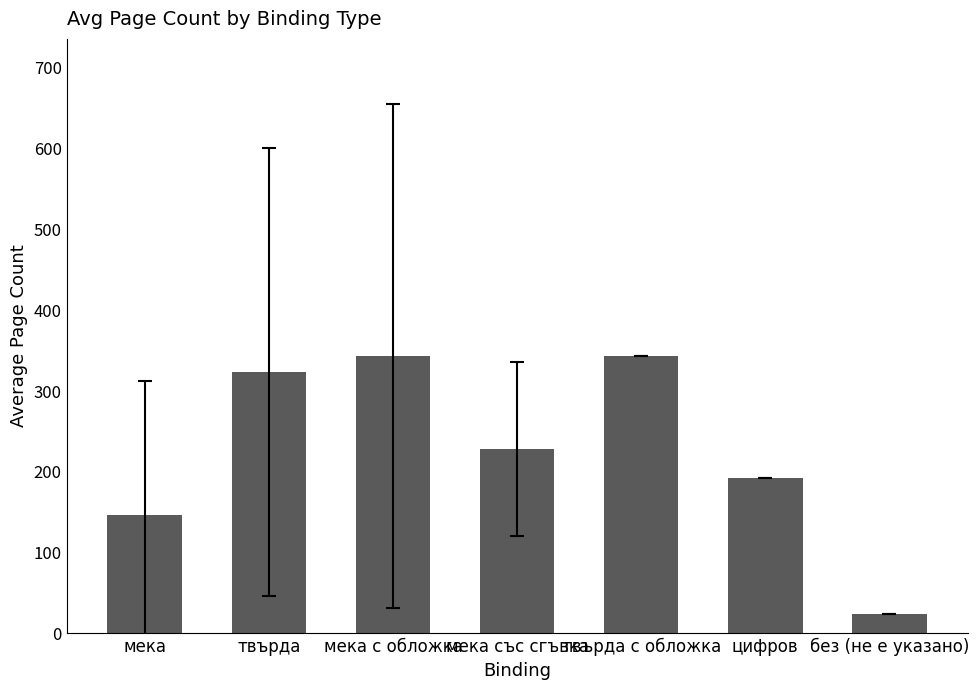

What is the smallest value displayed?

24.0